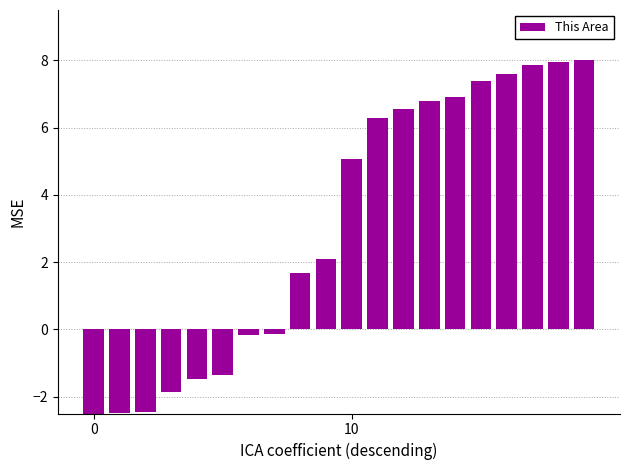

What is the value of the 18th bar from the left?

7.9